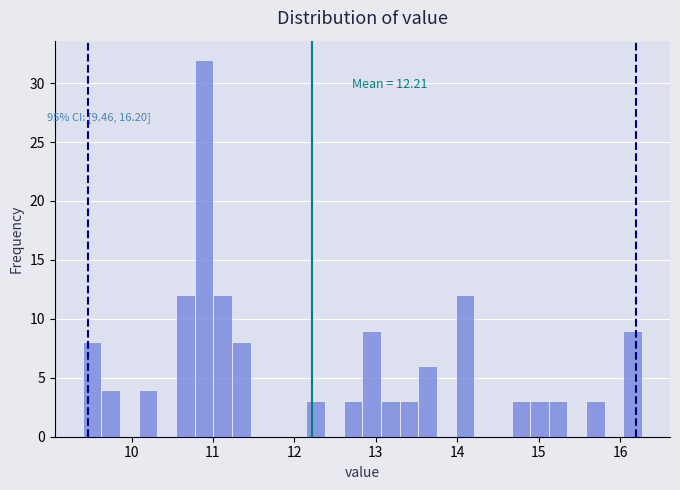

Around what value on the x-axis is the tallest bar? Give the approximate position of its centre, as read against the axis.

10.9